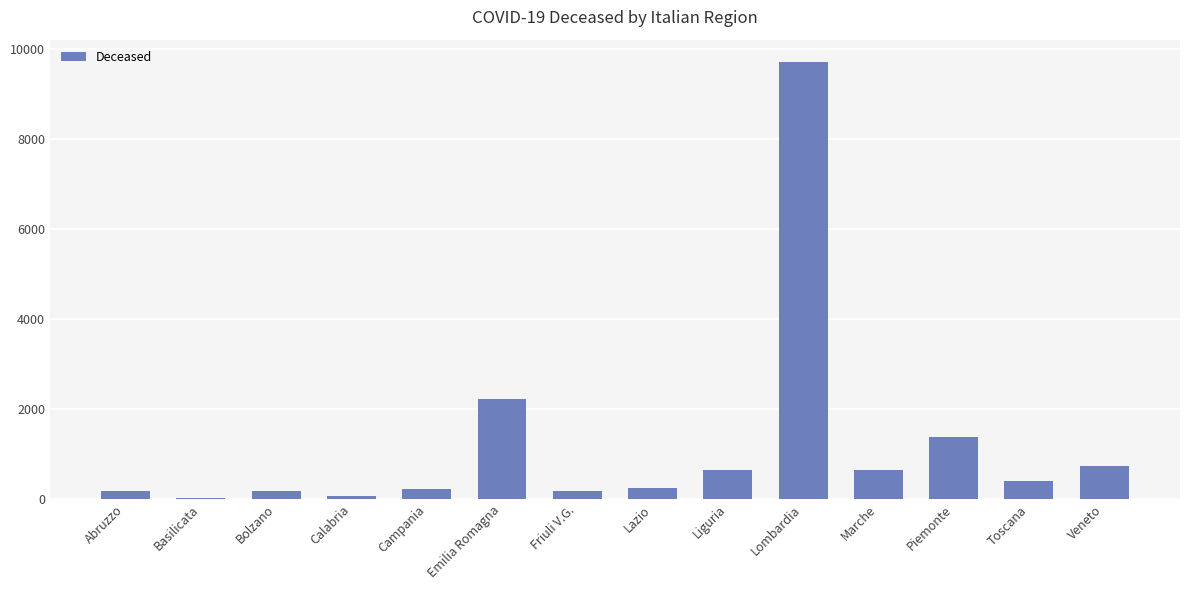

Where does the data first go above 392?

Emilia Romagna